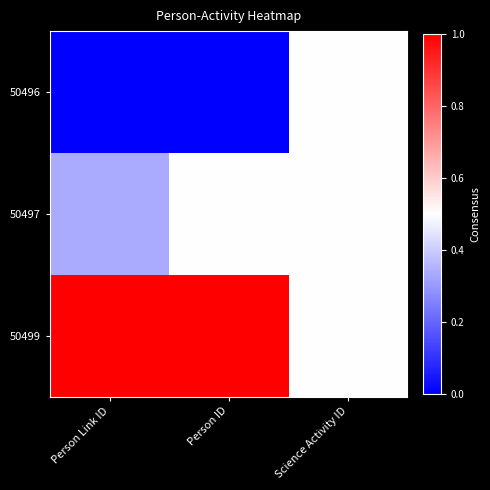

Count the number of data series in this chart.

3